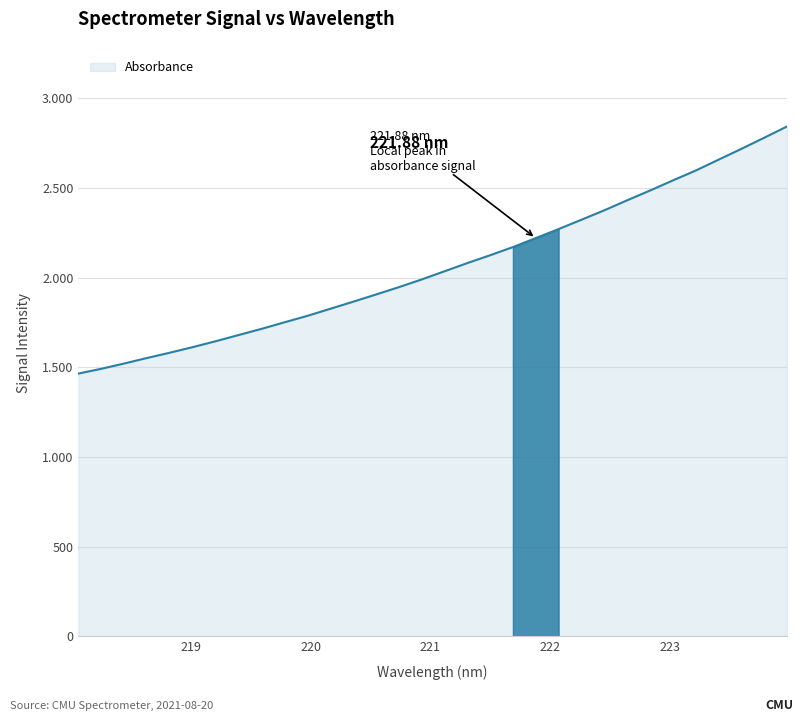

True or false: there are more than 2 points higher than both neighbors.

False